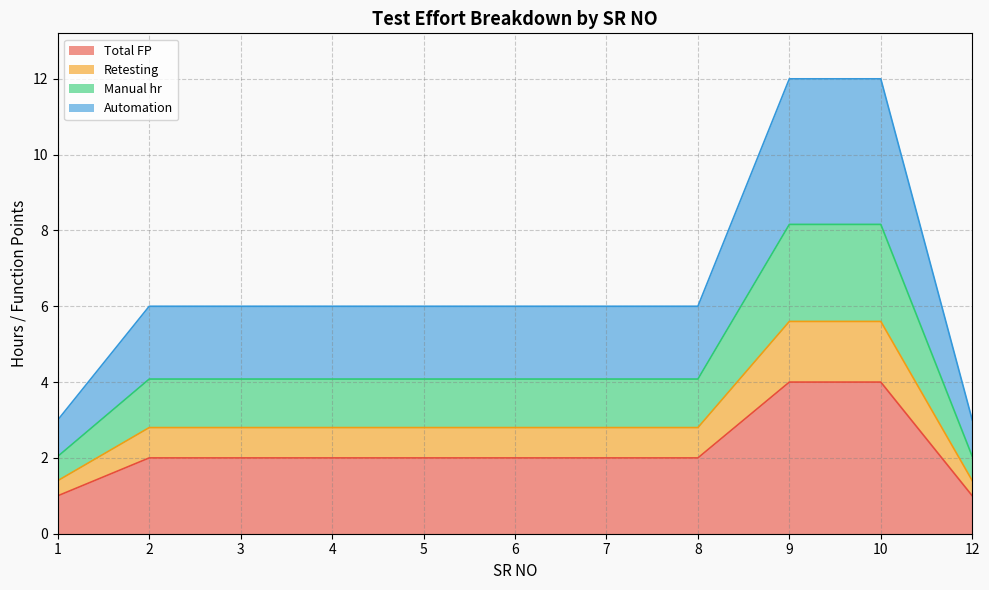

What are all the series names shown in the legend?

Total FP, Retesting, Manual hr, Automation